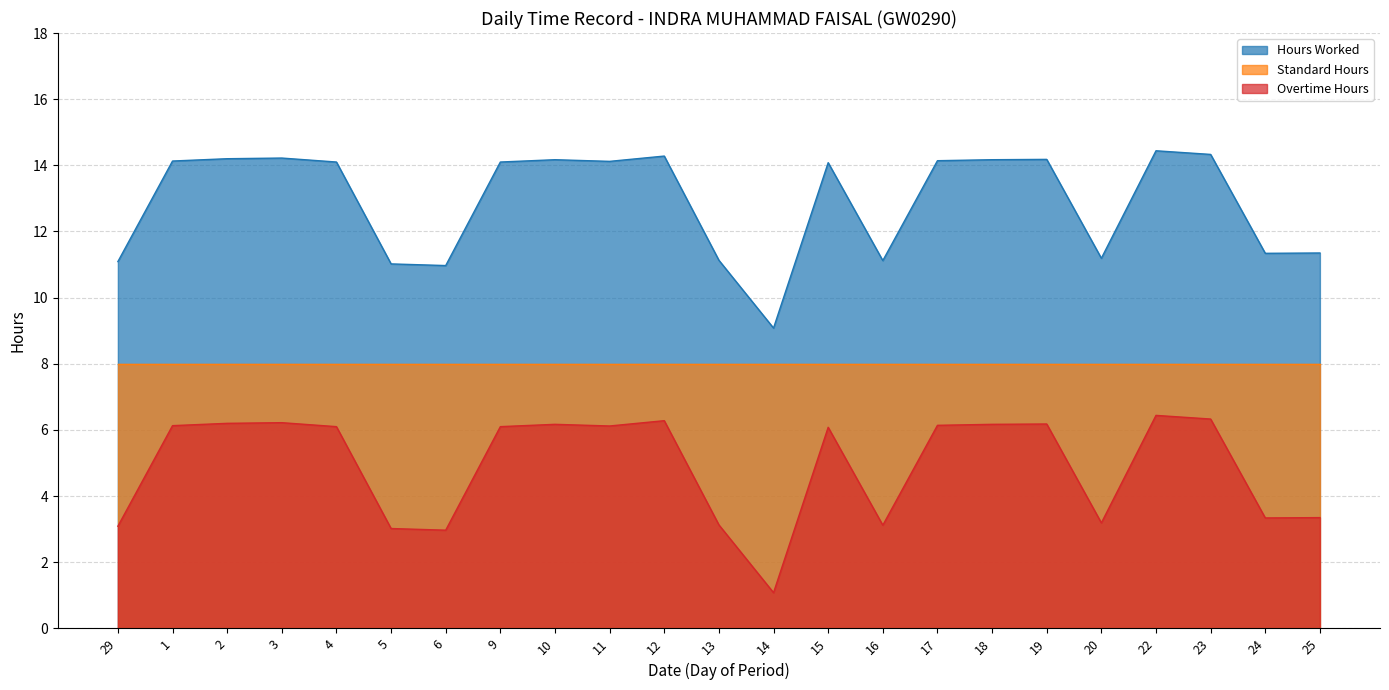

Which series has the largest total across all categories?

Hours Worked